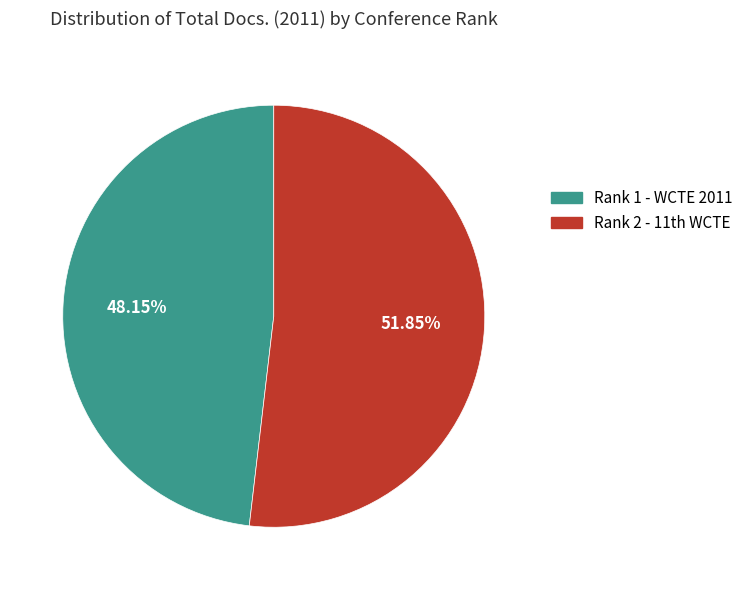

Rank the categories by value from highest to lowest.

Rank 2 - 11th World Conference on Timber Engineering, Rank 1 - World Conference on Timber Engineering (2011)